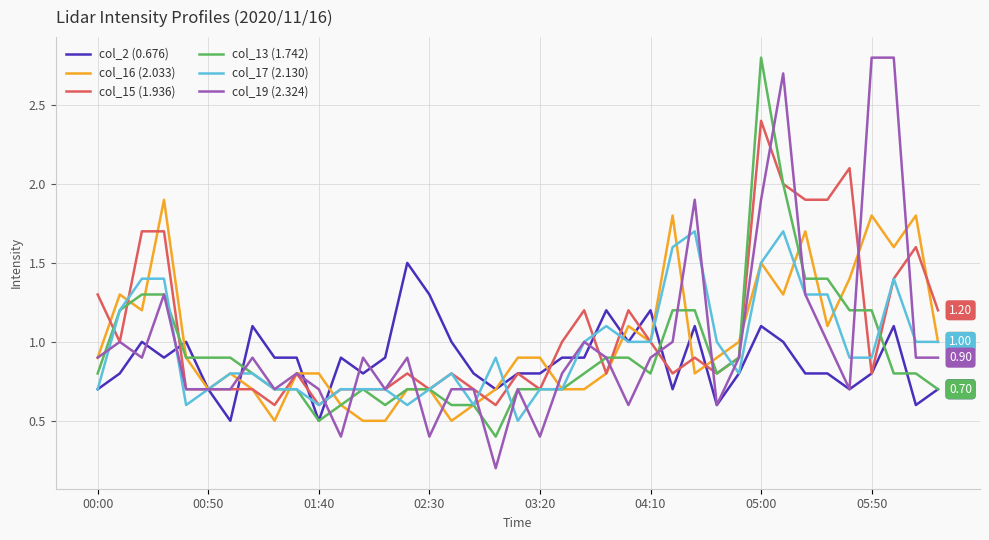

Does the chart display data point markers on the line(s)?

No